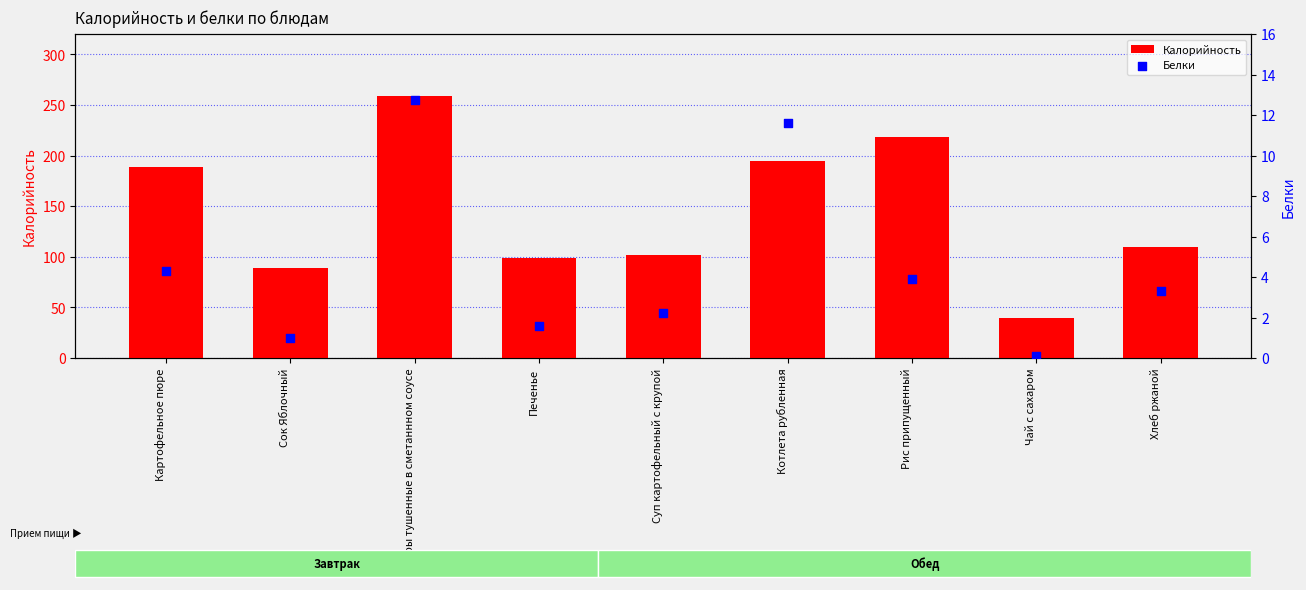

Which series has the widest spread of Y values?

Калорийность